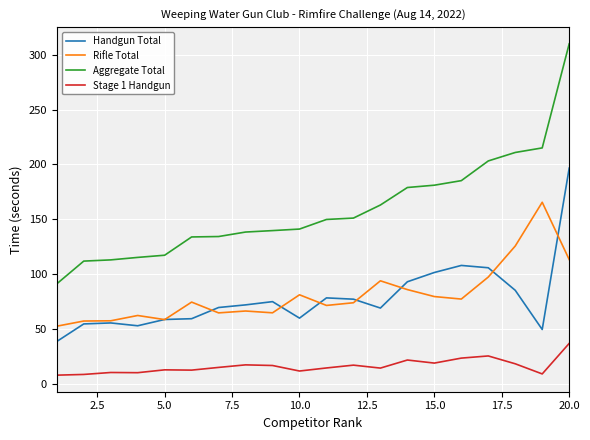

Which series ends up on top after the final intersection of Rifle Total and Handgun Total?

Handgun Total